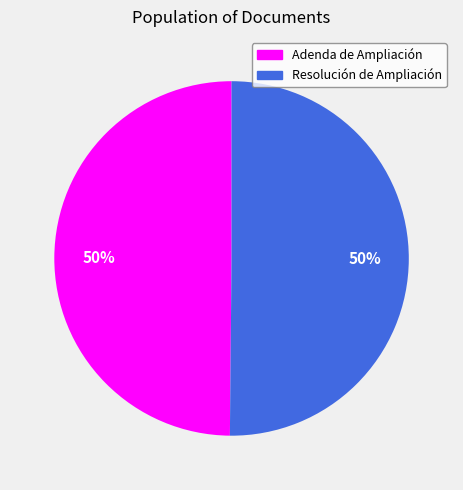

Is it true that Adenda de Ampliación is 50% of the pie?

True